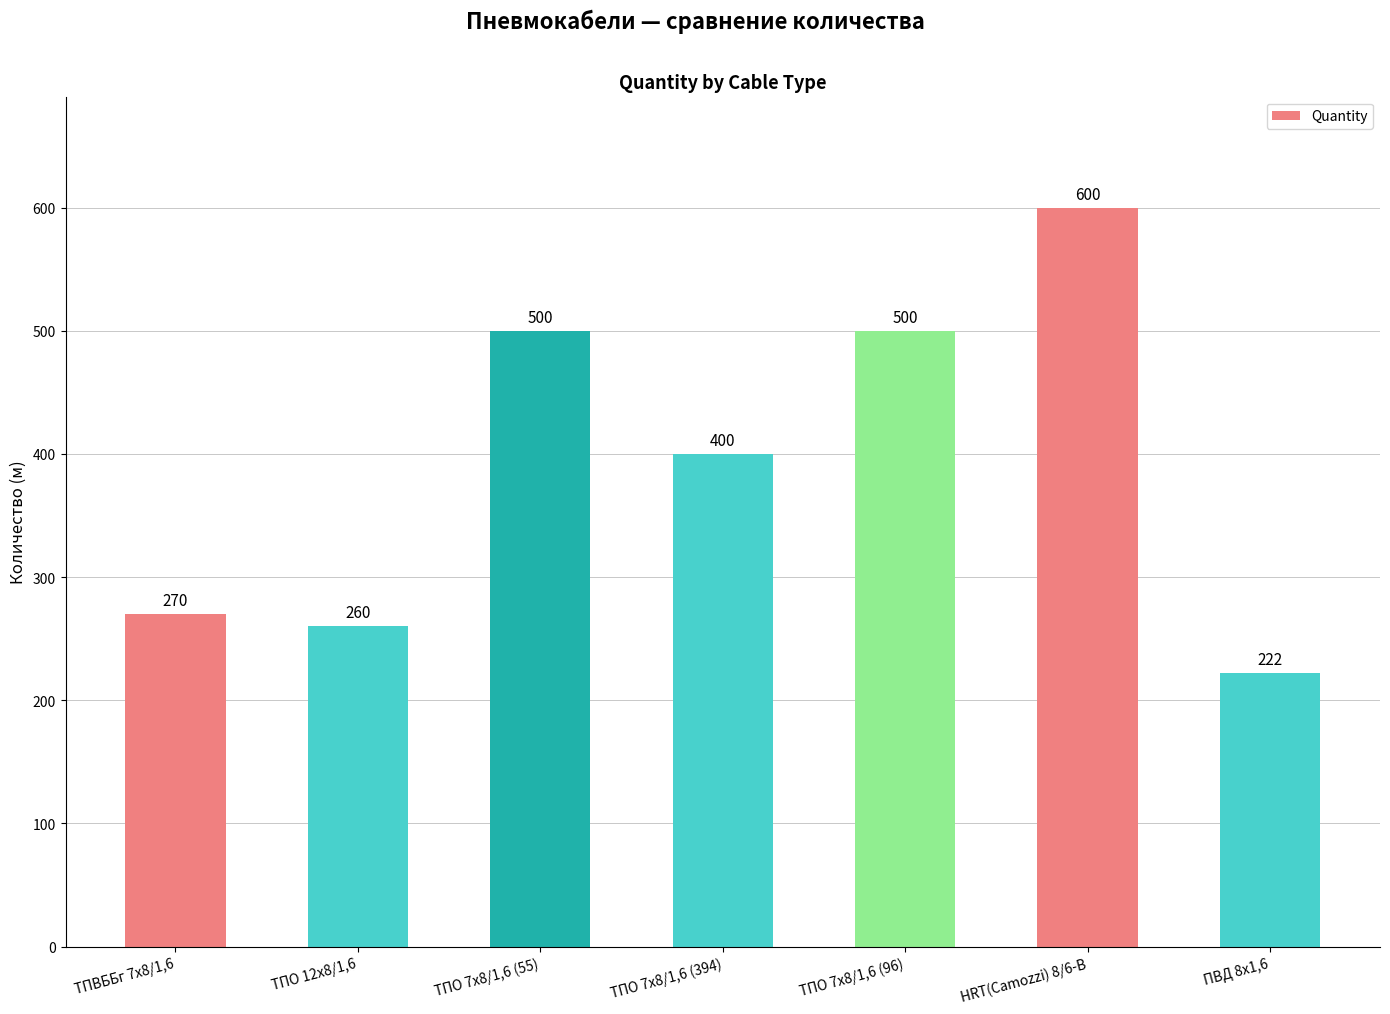

What is the difference between the values at ТПО 12х8/1,6 and ТПО 7х8/1,6 (55)?

240